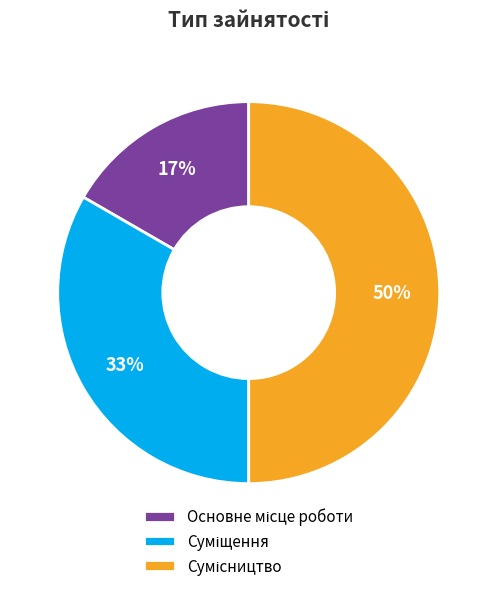

How many slices are in this pie chart?

3